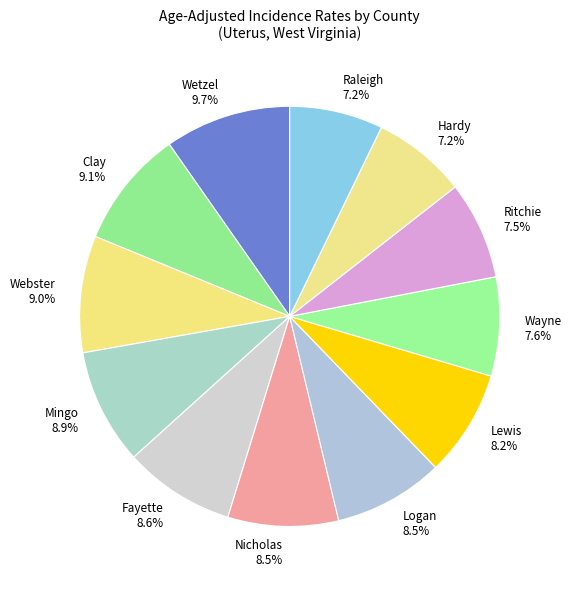

Is it true that Wayne is 23% of the pie?

False